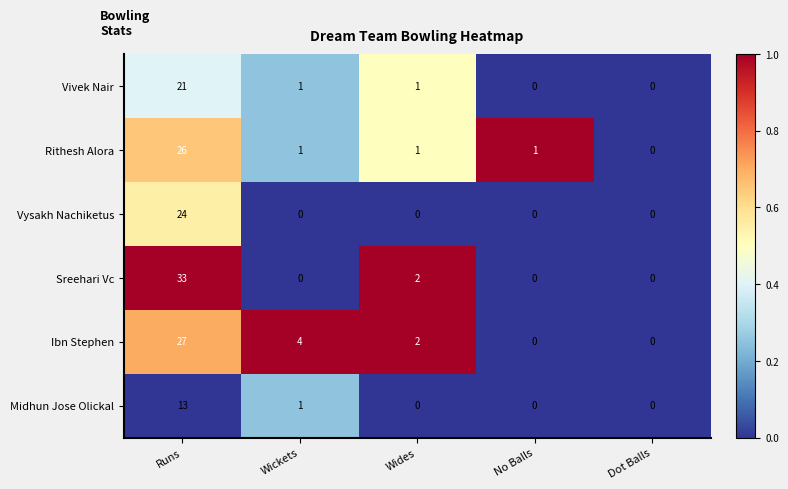

At which category is the sum across all series the highest?

Runs